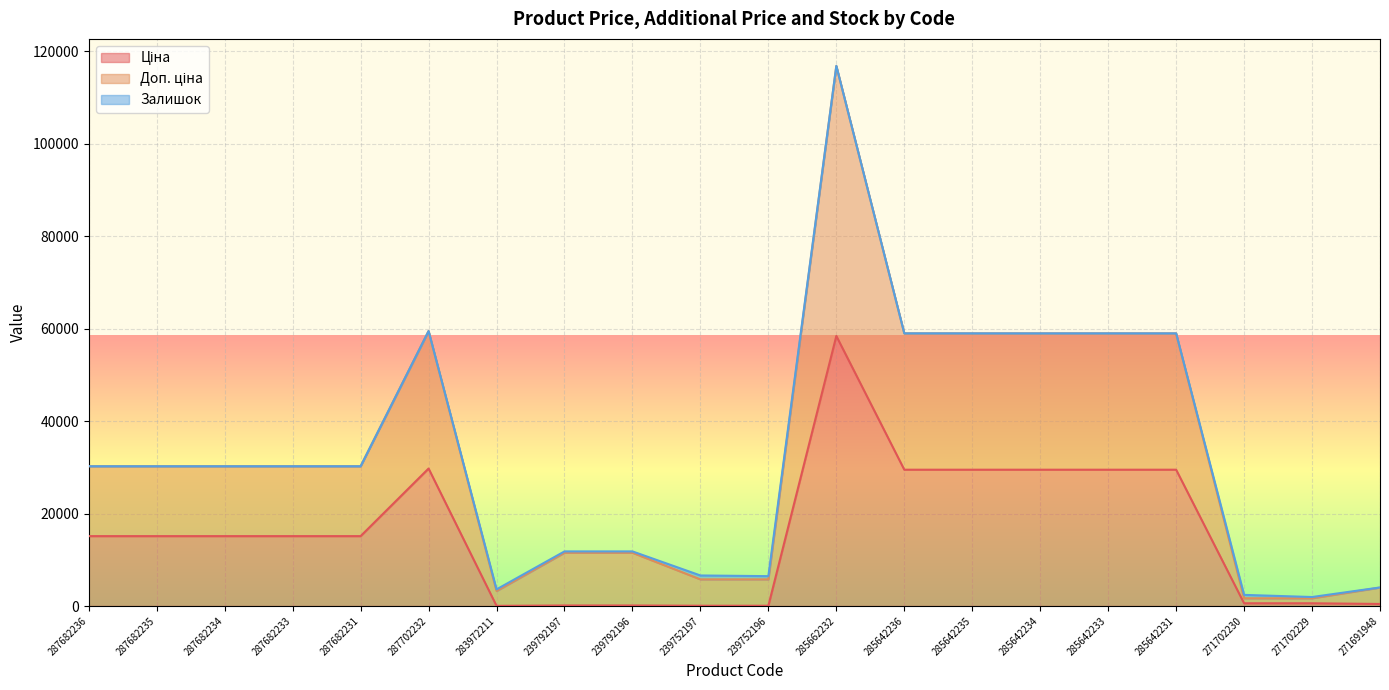

At which category does Ціна reach its first local peak?

287702232